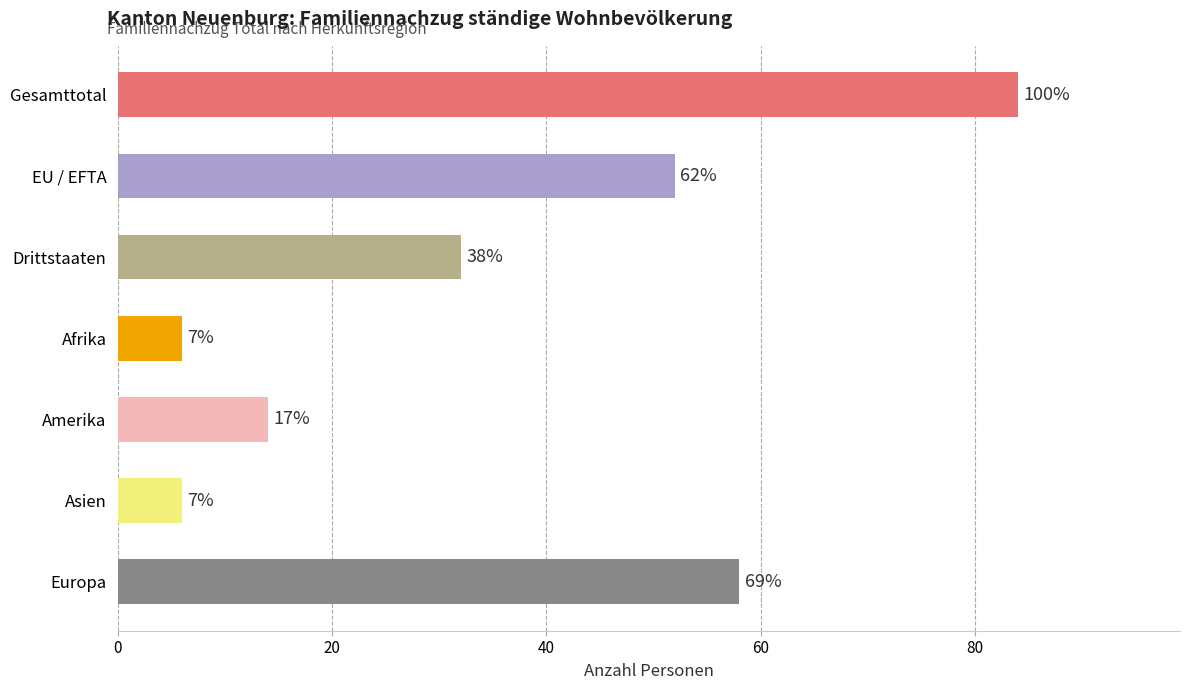

Are the bars horizontal?

Yes